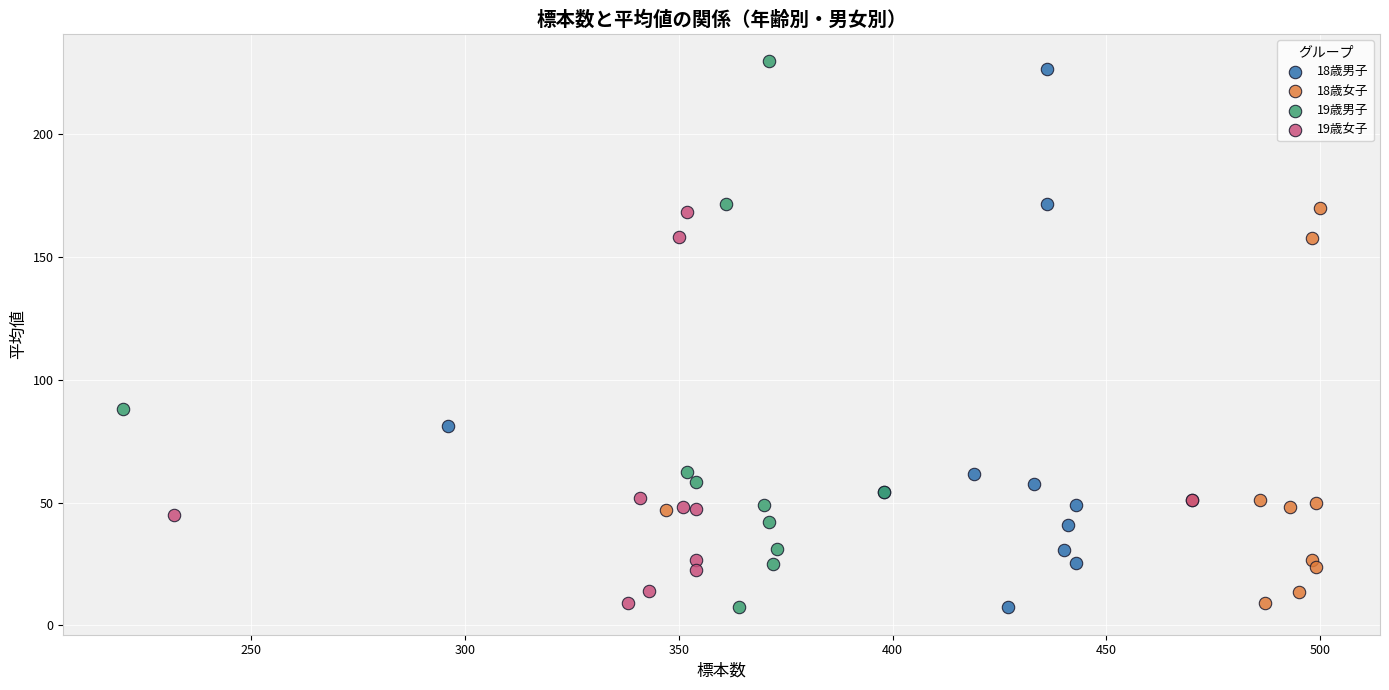

Which series has the largest Y range (max minus min)?

19歳男子